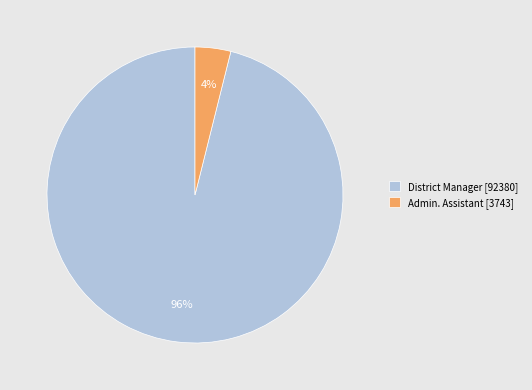

Is it true that District Manager is 89% of the pie?

False